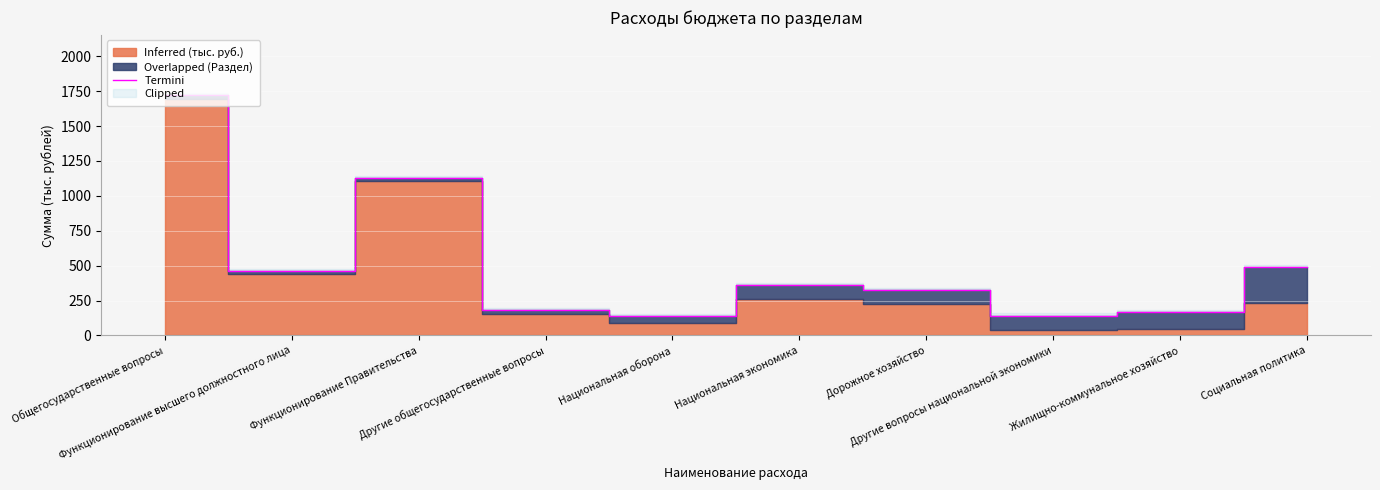

What is the label of the 1st point from the right?

Социальная политика